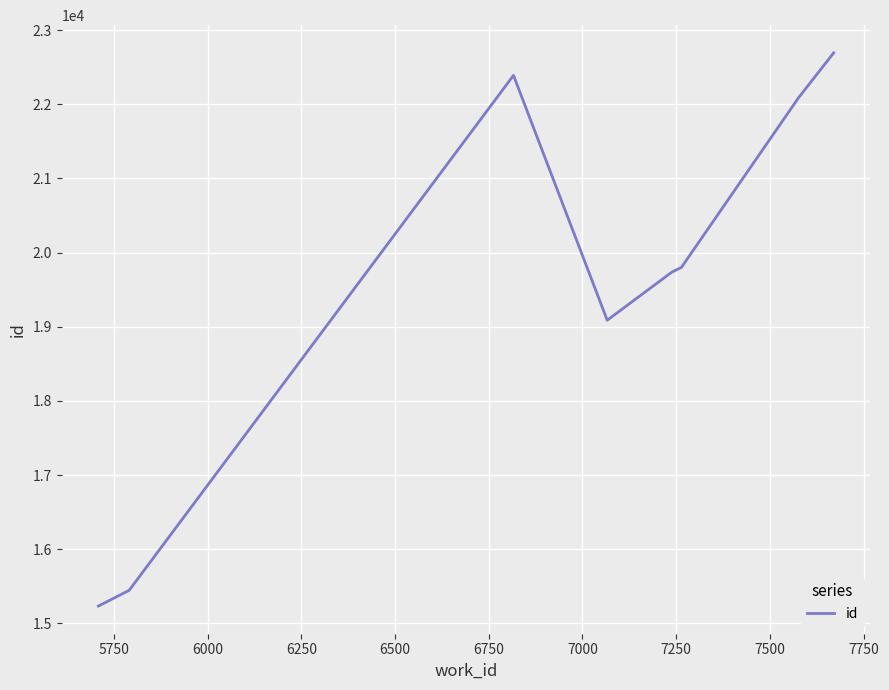

What is the smallest value displayed?

15235